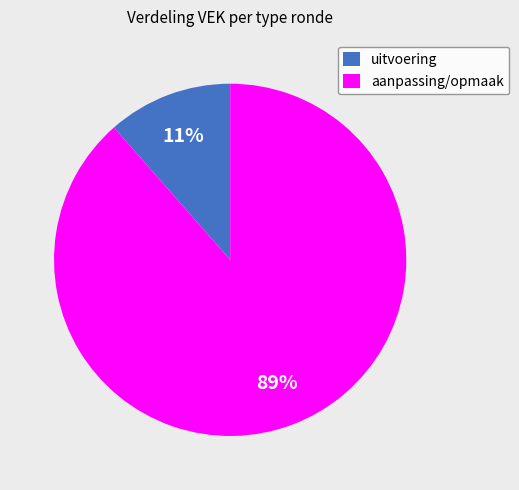

How many slices are in this pie chart?

2